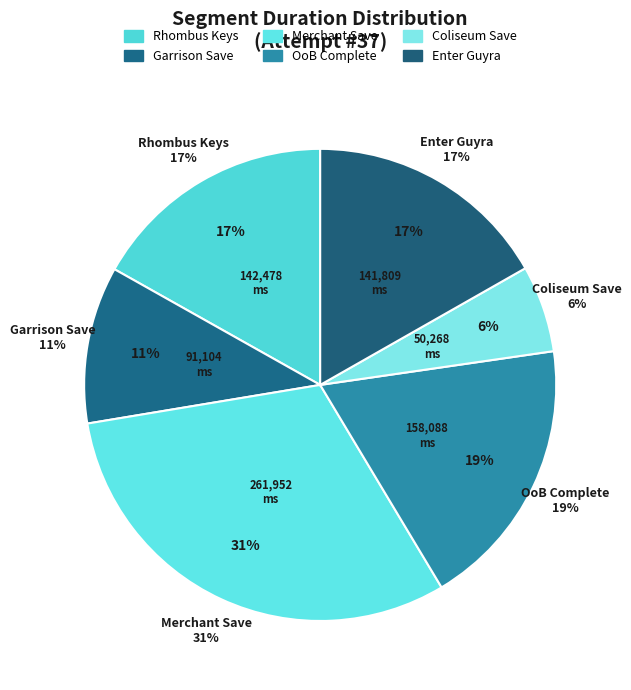

Is Coliseum Save the majority of the pie?

No